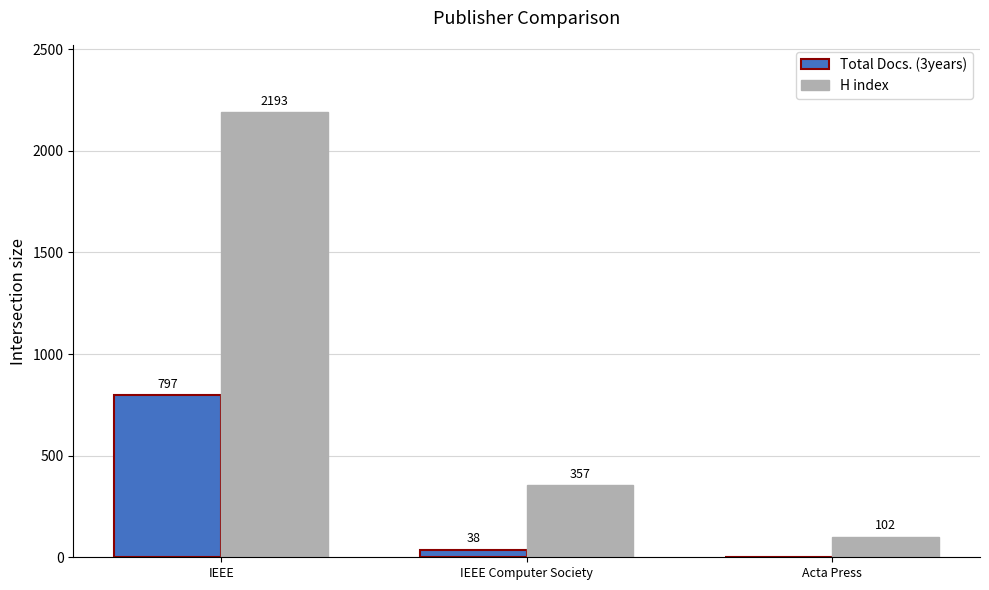

Are the bars grouped side by side (vs. stacked)?

Yes